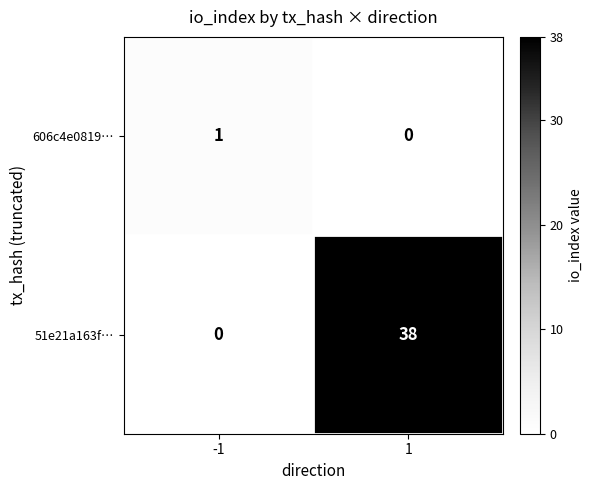

How many positive values does the 606c4e0819… series have?

1